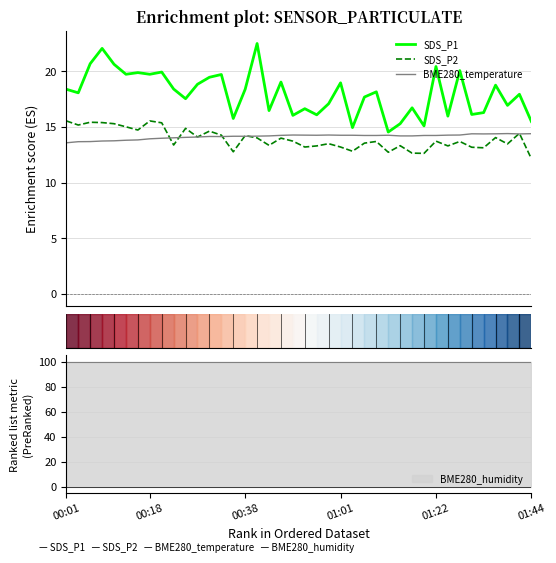

What is the highest value of the SDS_P2 series?

15.6